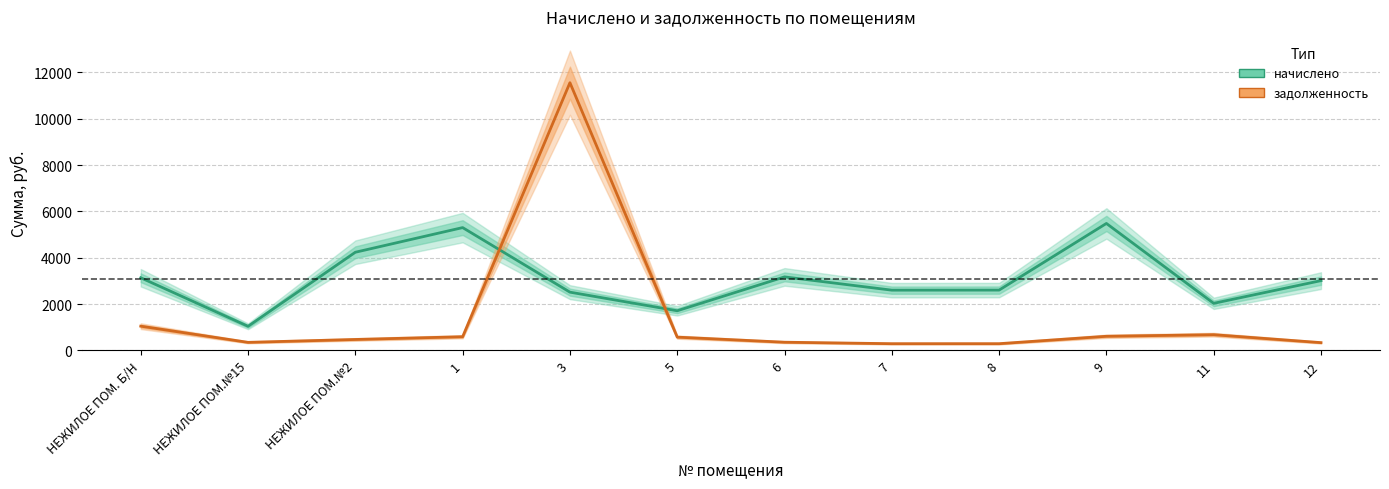

At which category does задолженность reach its first local valley?

НЕЖИЛОЕ ПОМ.№15